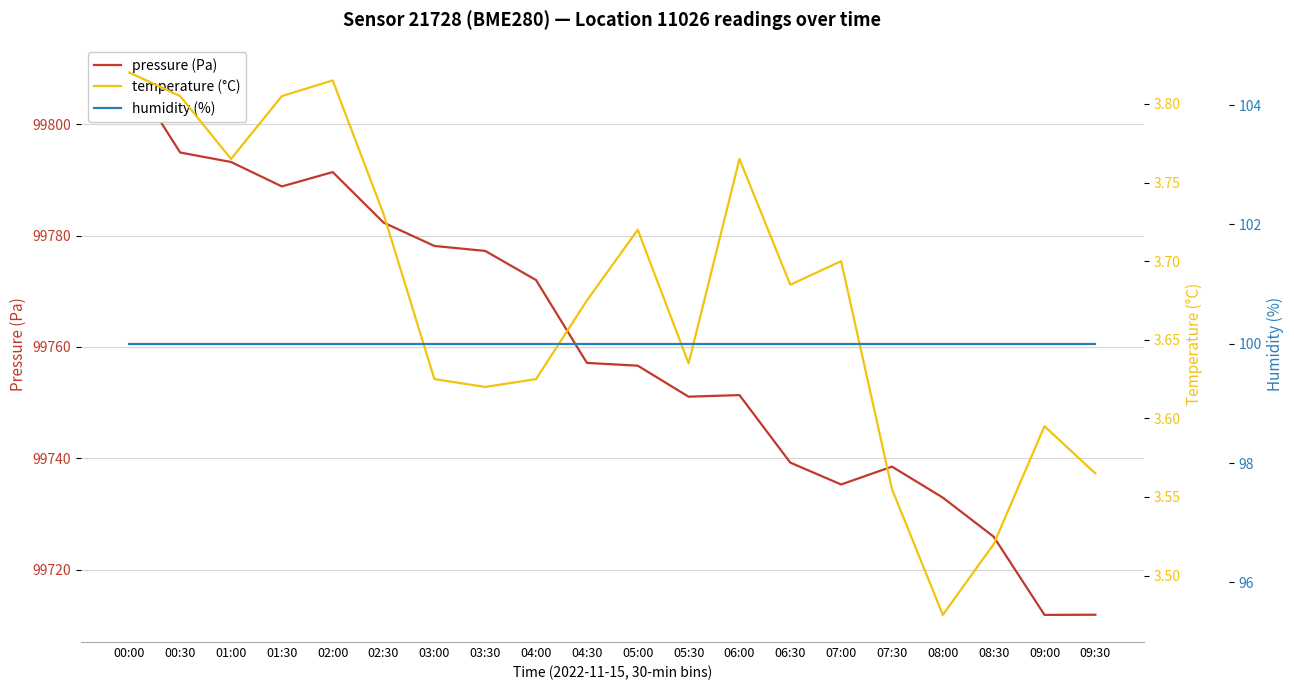

At which category is the sum across all series the highest?

00:00